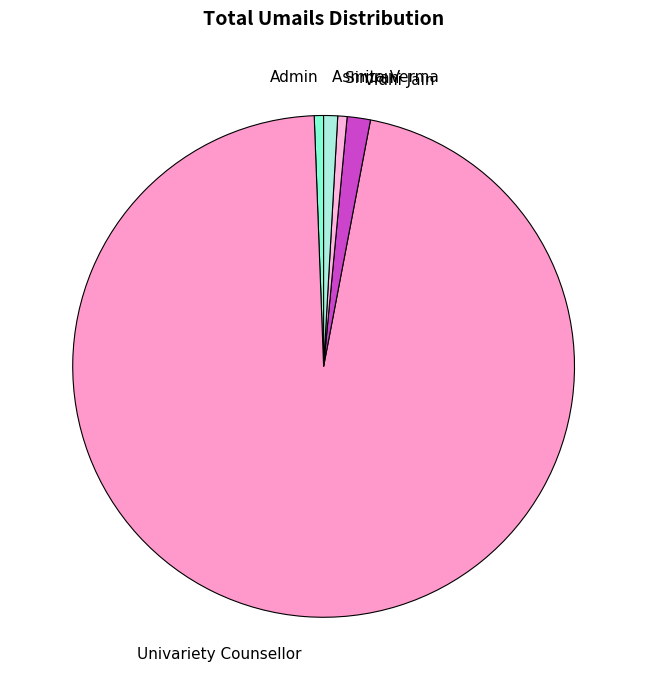

True or false: Vidhi Jain accounts for 1% of the total.

True